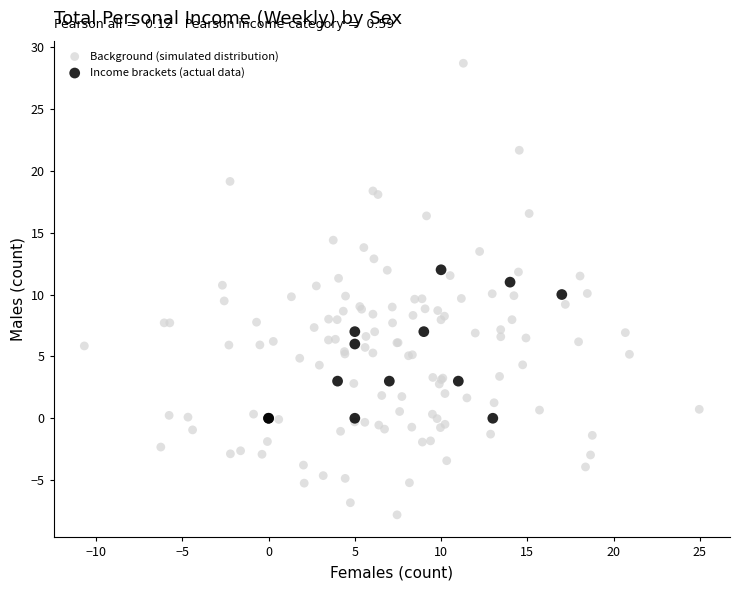

Which series contains the lowest Y value?

Background (simulated distribution)